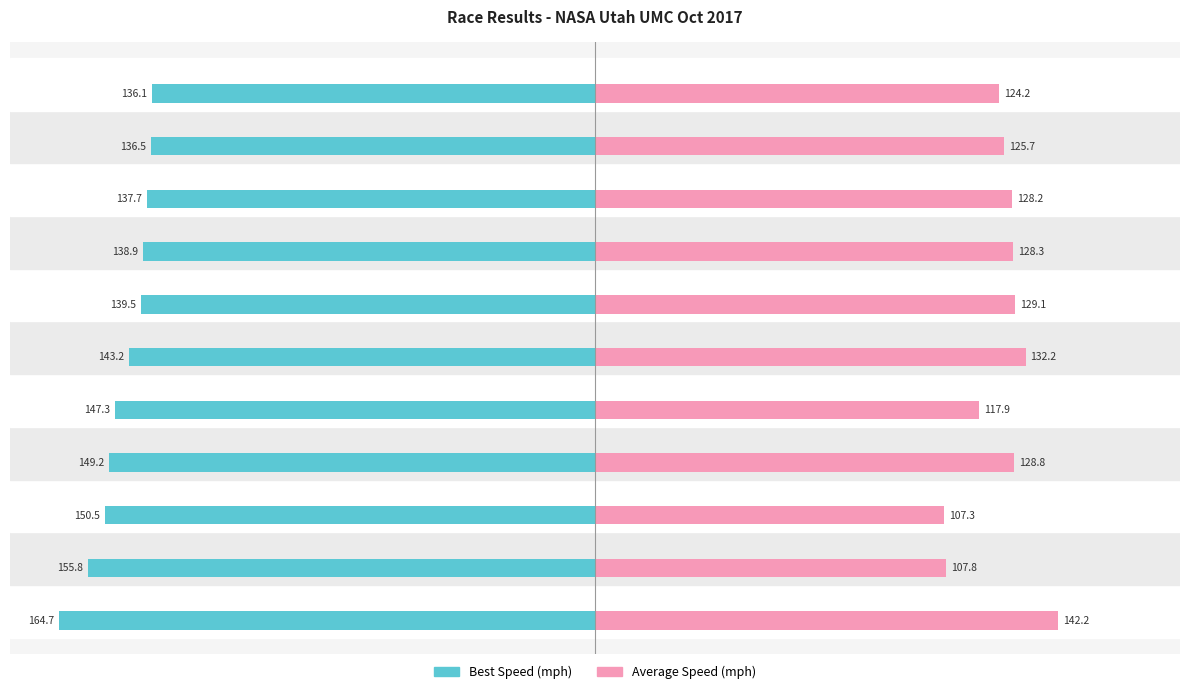

The Best Speed series shows -94.7 at Shawn Murphy. True or false?

False